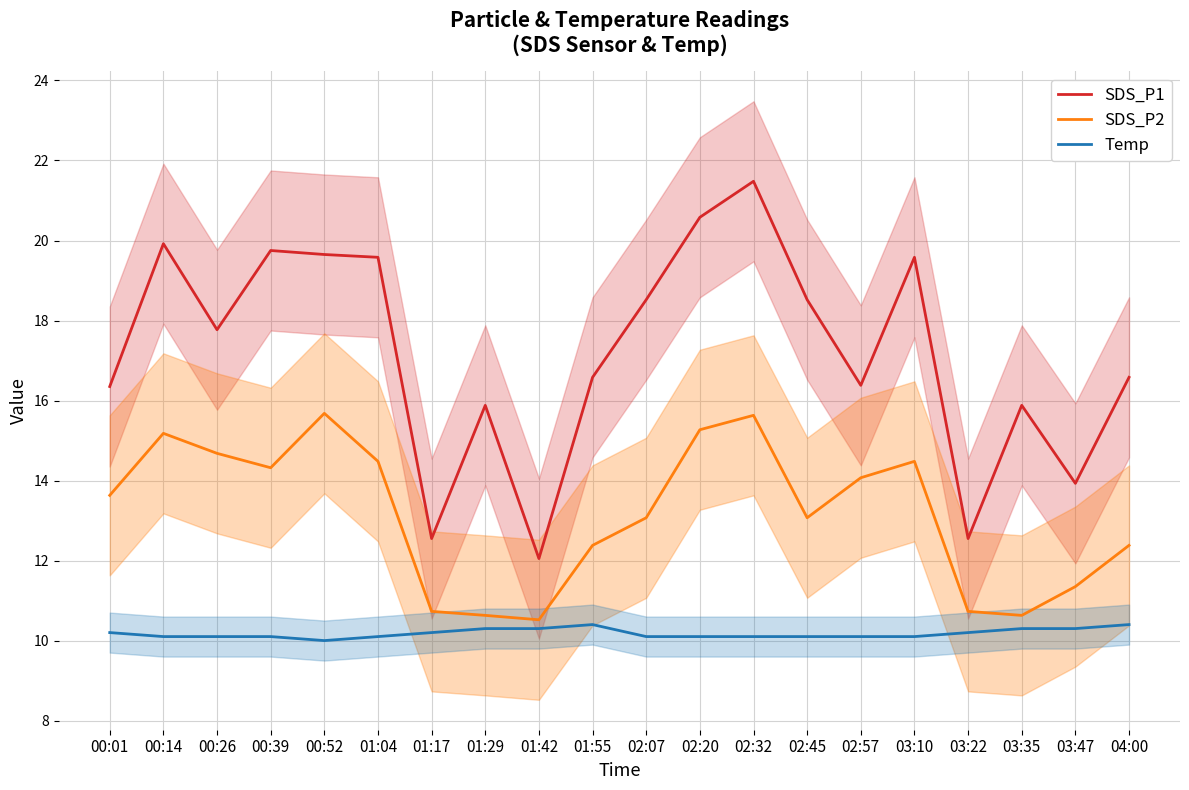

Count the number of categories in the chart.

20